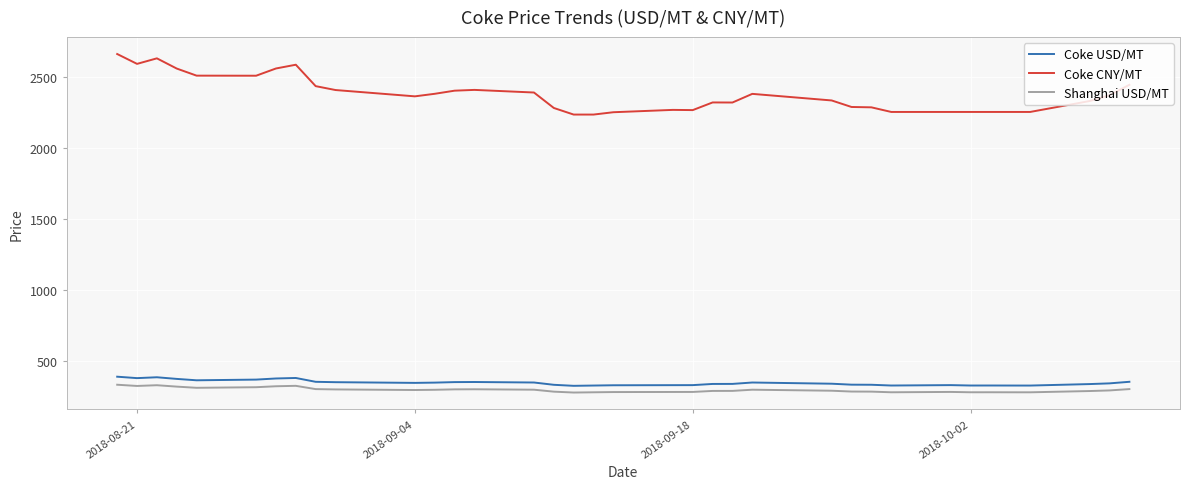

Which series has the largest range (max minus min)?

Coke CNY/MT